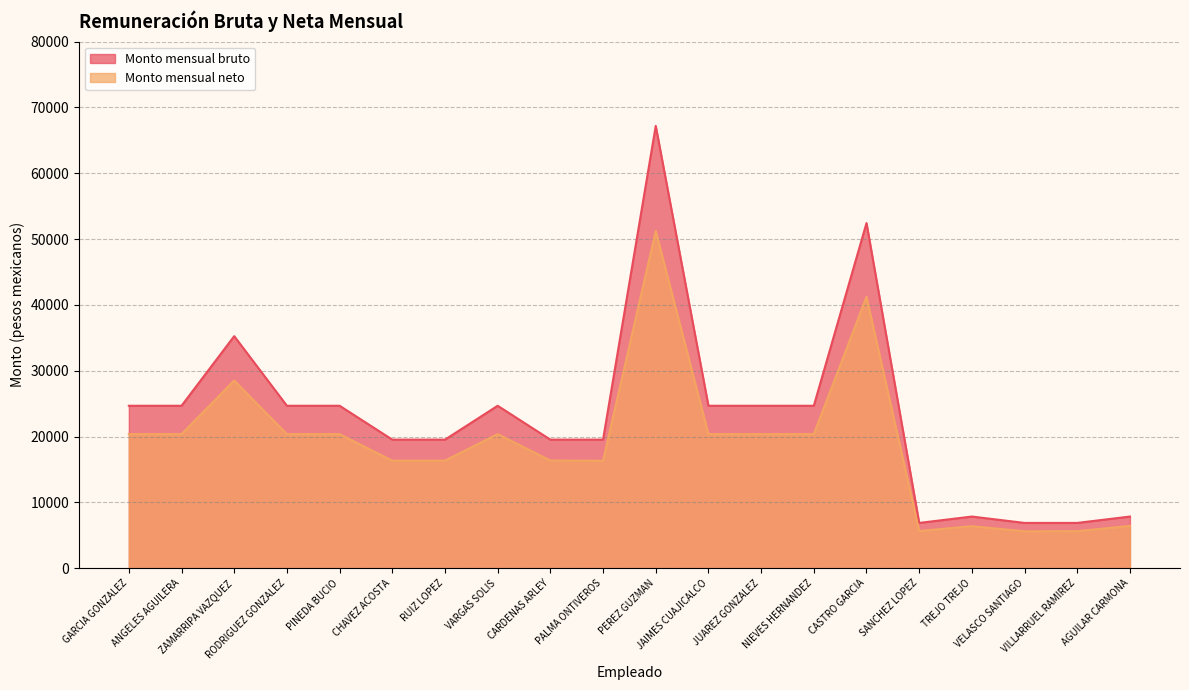

What is the minimum value for Monto mensual neto?

5597.3